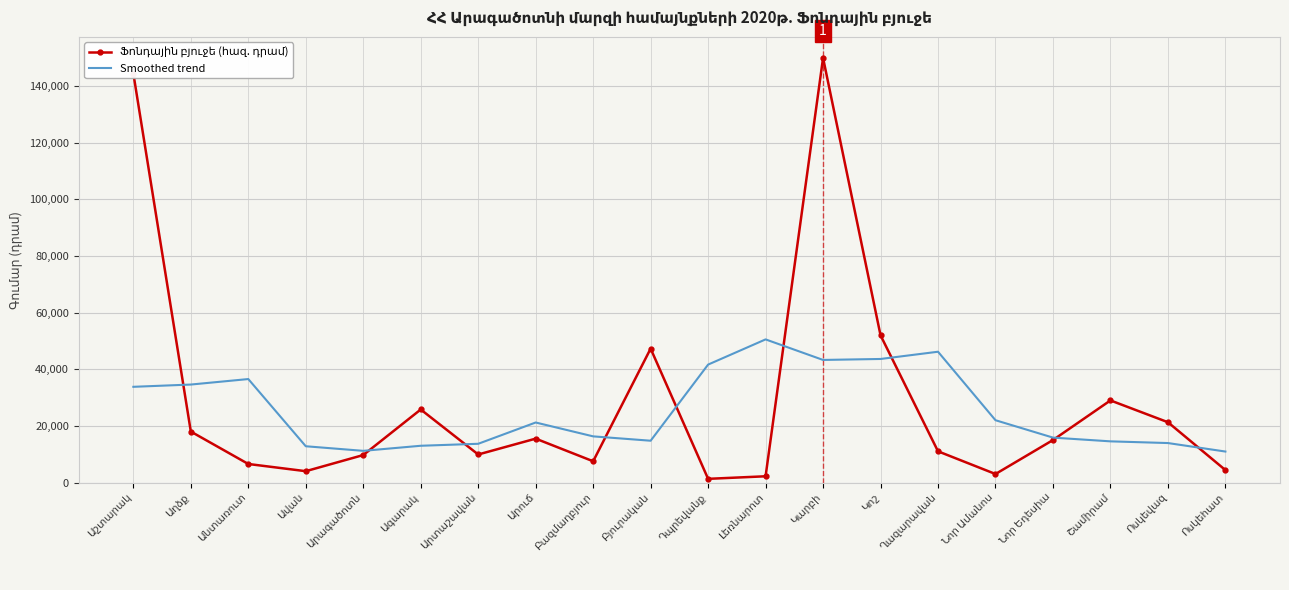

Which series changed the most between Ագարակ and Արուճ?

Ֆոնդային բյուջե (հազ. դրամ)